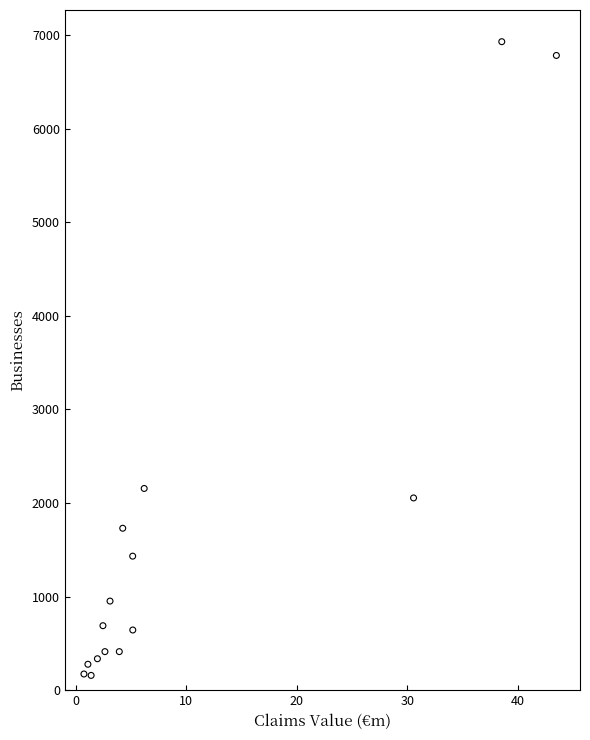

What is the range of Y values (max minus min)?

6770